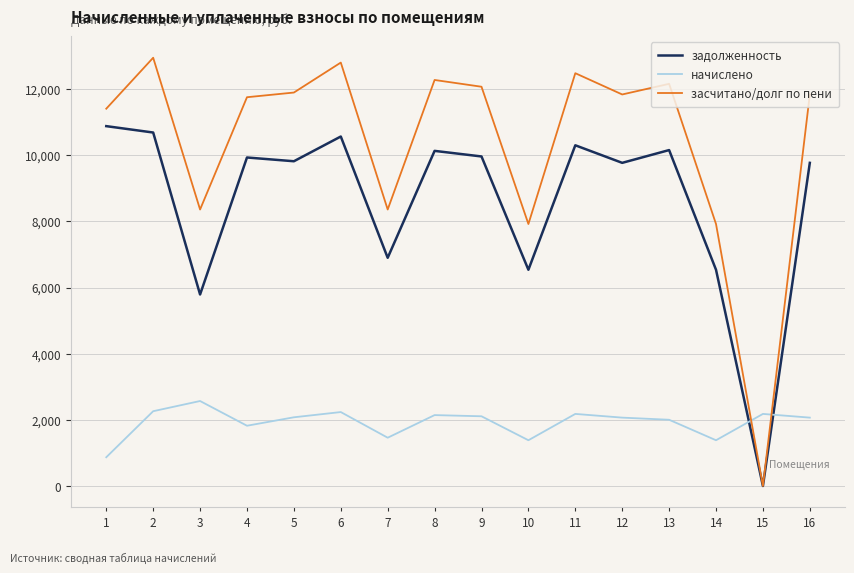

What is the sum of all засчитано/долг по пени values?

165999.9